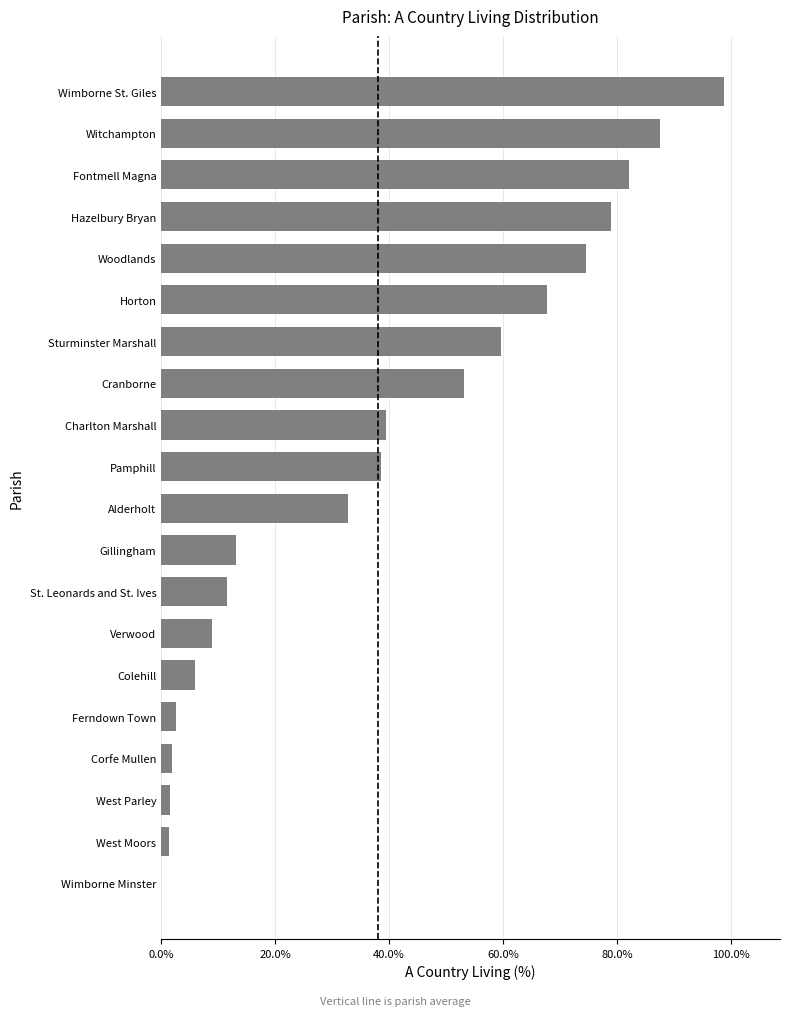

Where is the data nearest to the value 49?

Cranborne